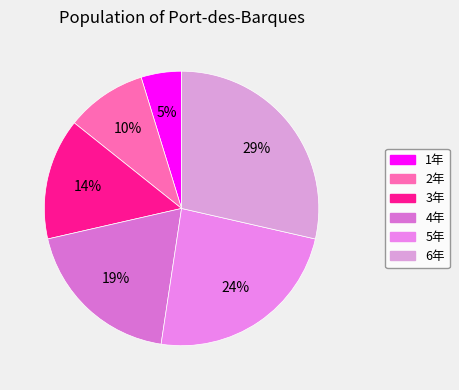

Is 3年 the majority of the pie?

No